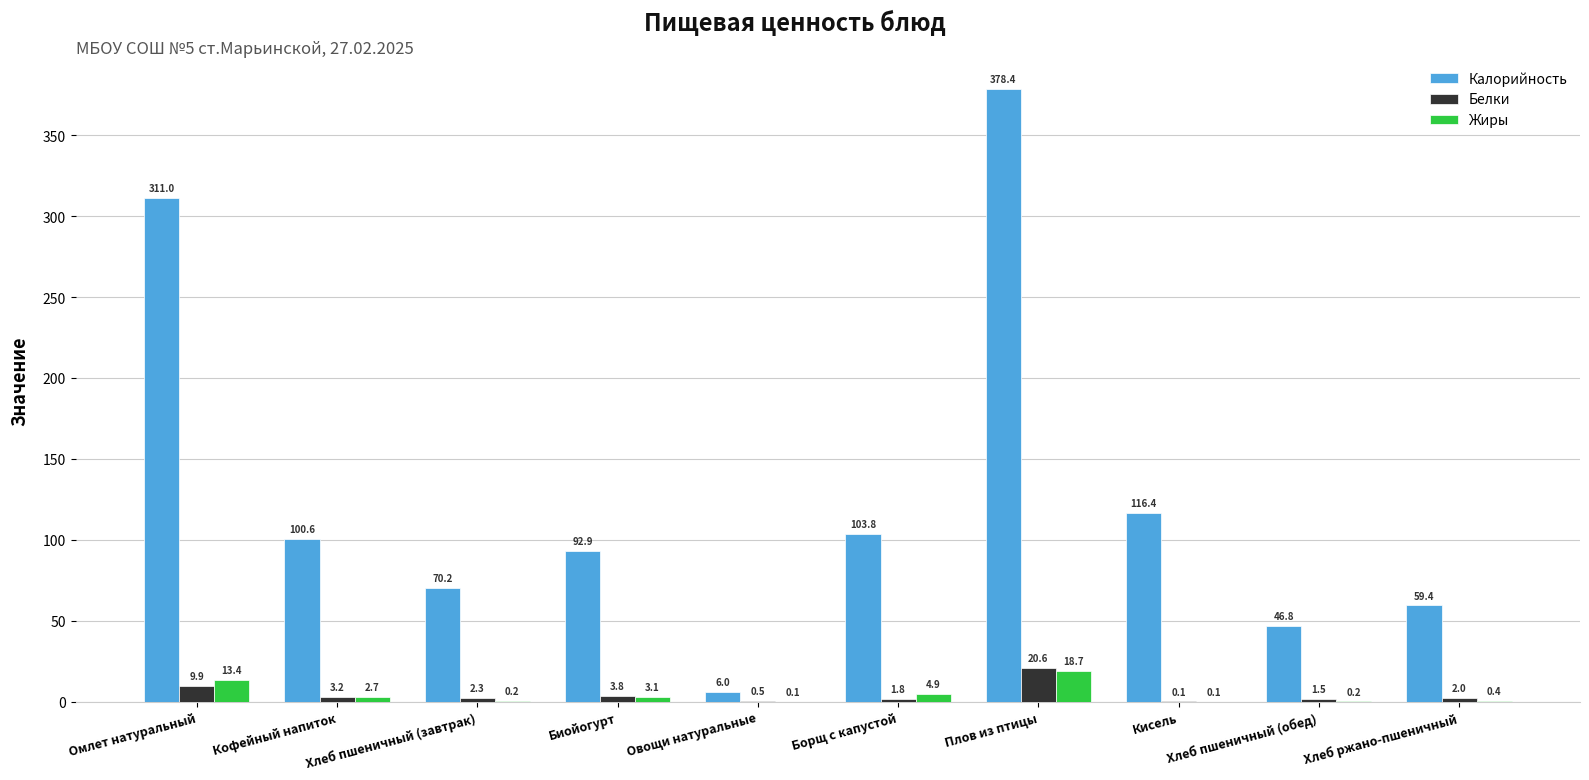

What is the maximum value shown in the chart?

378.4